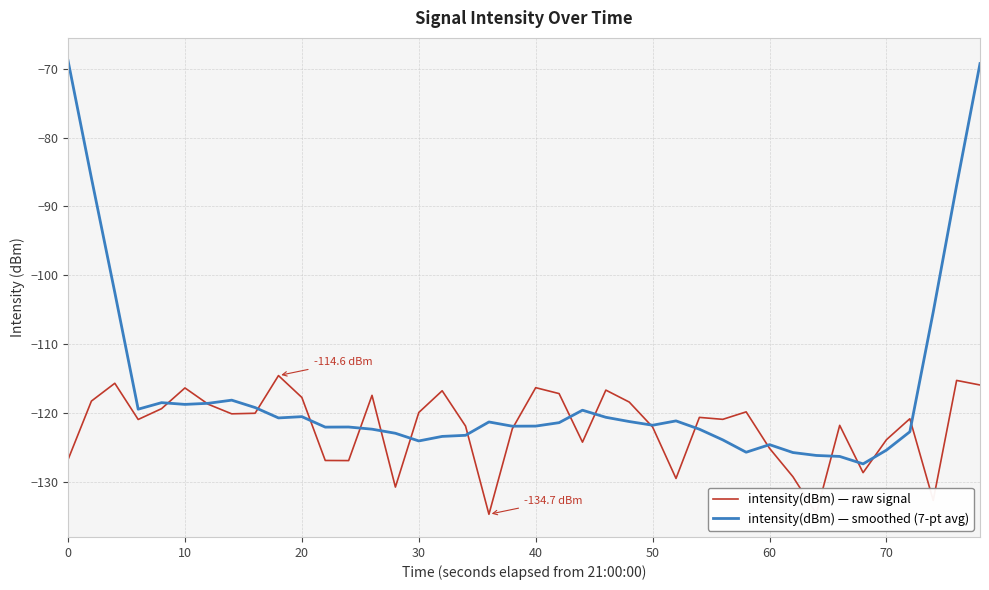

What is the maximum value for intensity(dBm) — raw signal?

-114.6